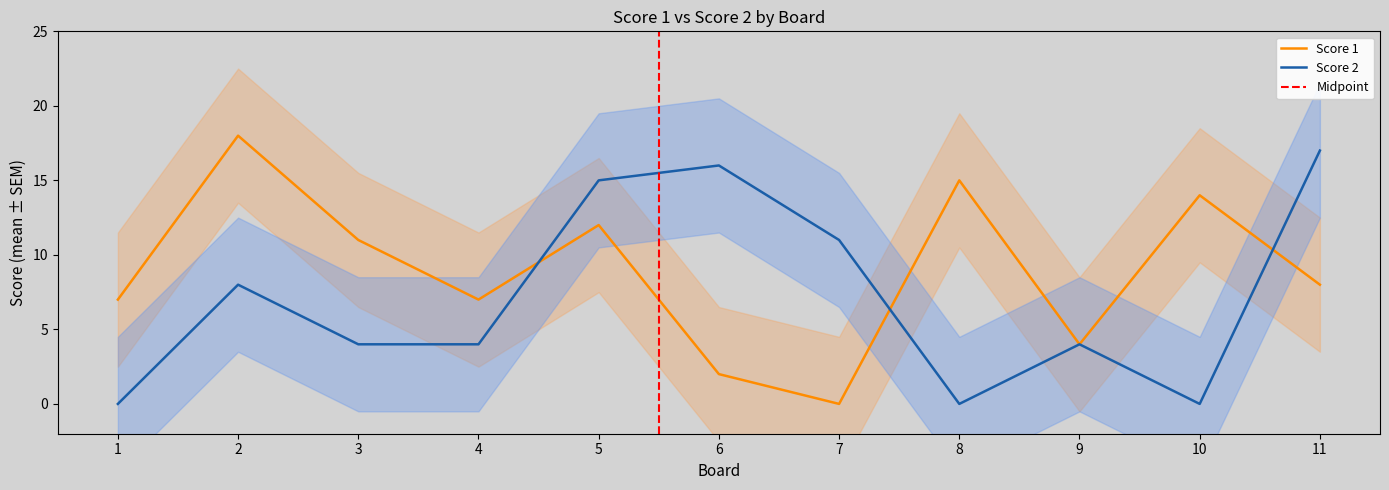

At 3, list the series in order from largest to smallest.

Score 1, Score 2